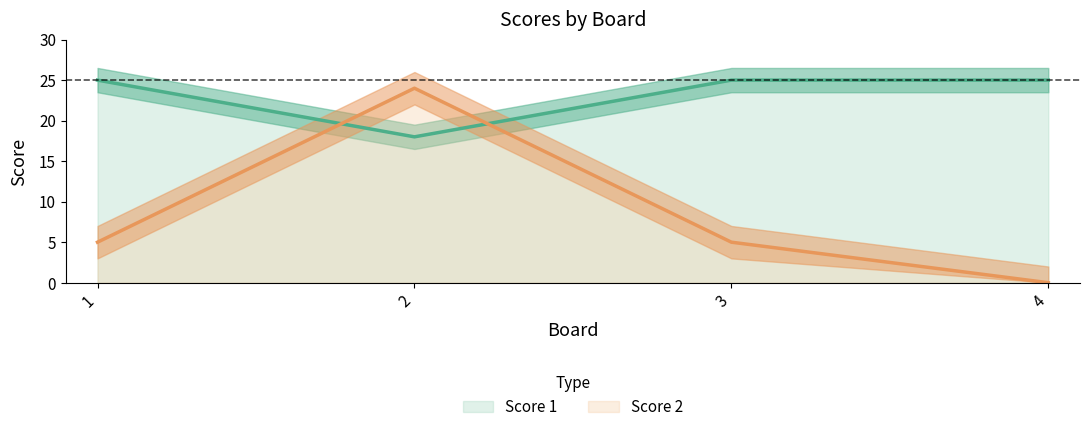

Where is the first local maximum for Score 2?

2